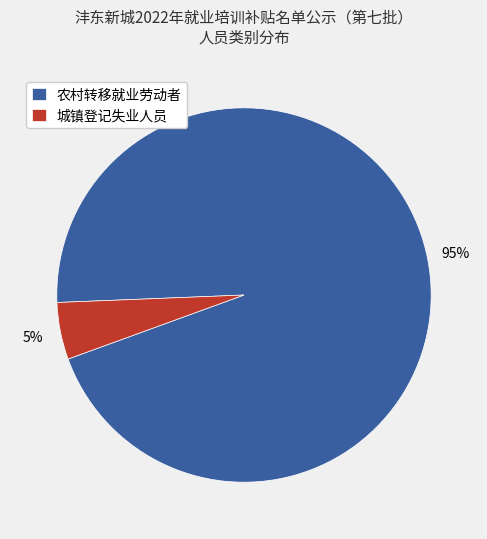

How many segments does this pie chart have?

2